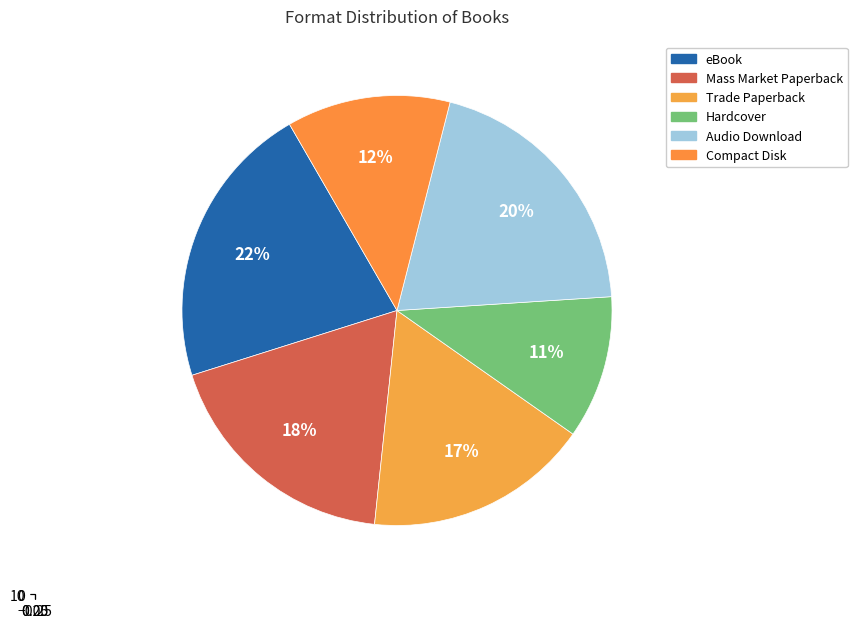

Which has a higher value, eBook or Hardcover?

eBook